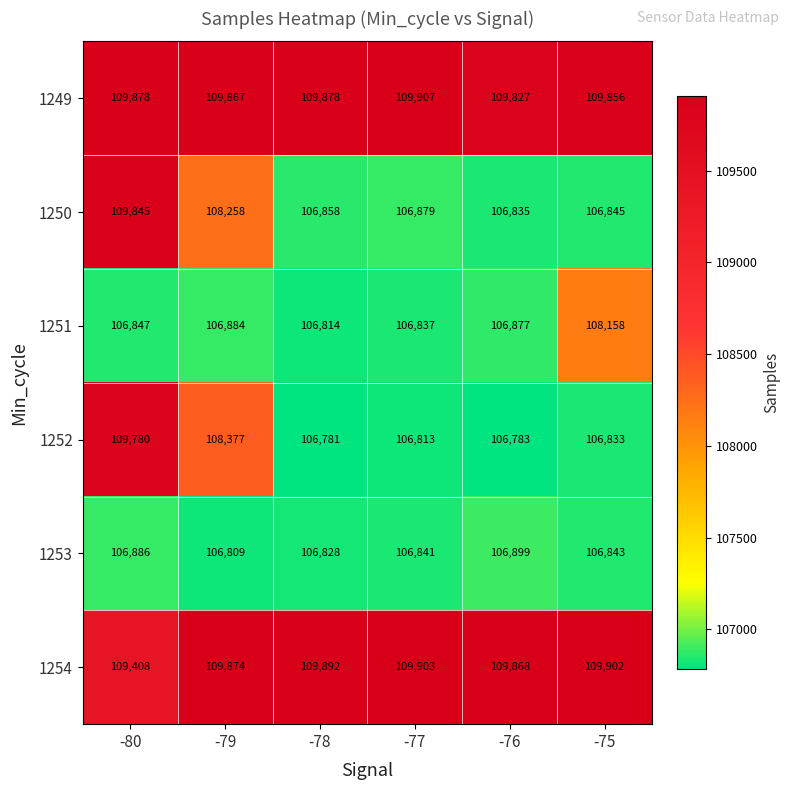

What is the difference between the maximum and minimum values in the 1251 series?

1344